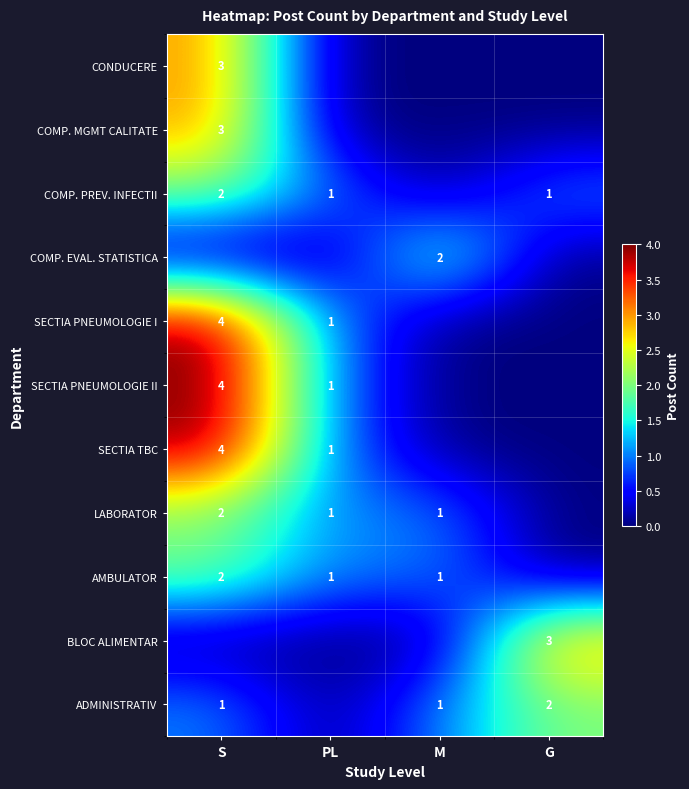

What is the sum of the SECTIA PNEUMOLOGIE II values at PL and S?

5